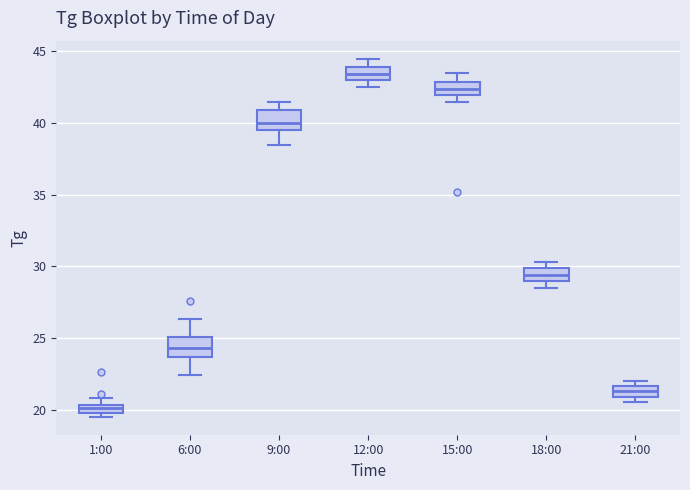

Which box's median line is the lowest?

1:00